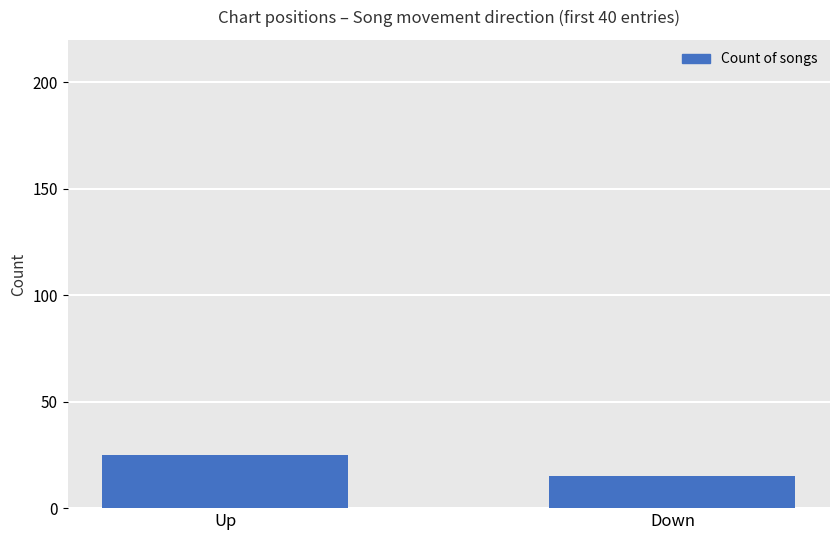

What is the approximate value at Down, to the nearest 5?

15